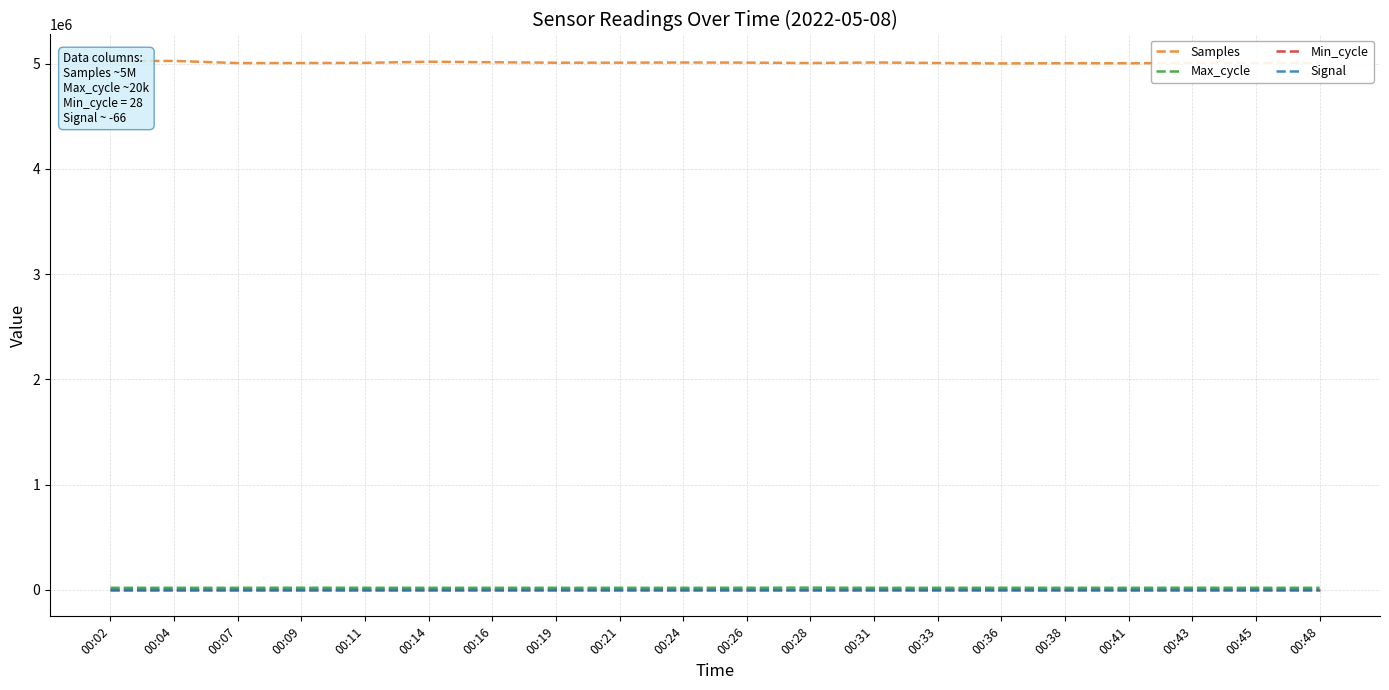

What is the maximum value shown in the chart?

5025133